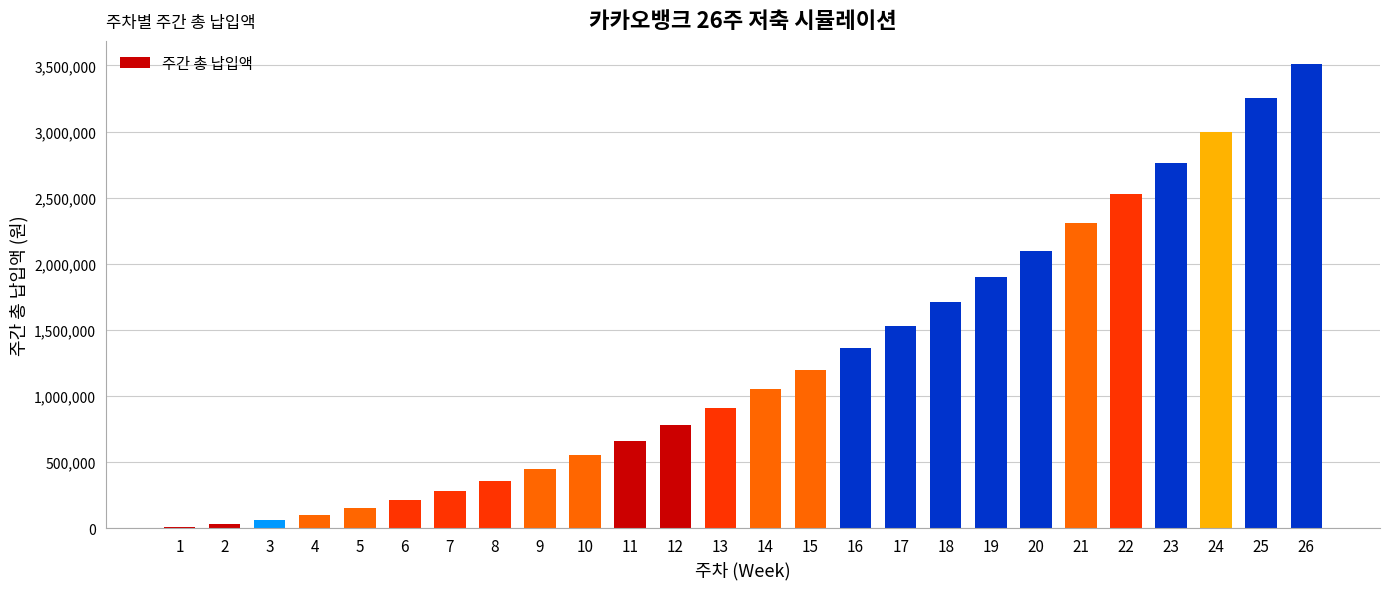

What is the greatest value displayed?

3510000